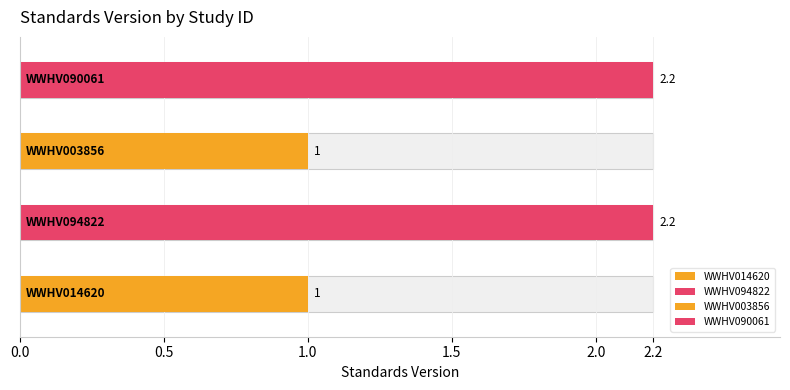

What is the change in value from WWHV094822 to WWHV003856?

-1.2